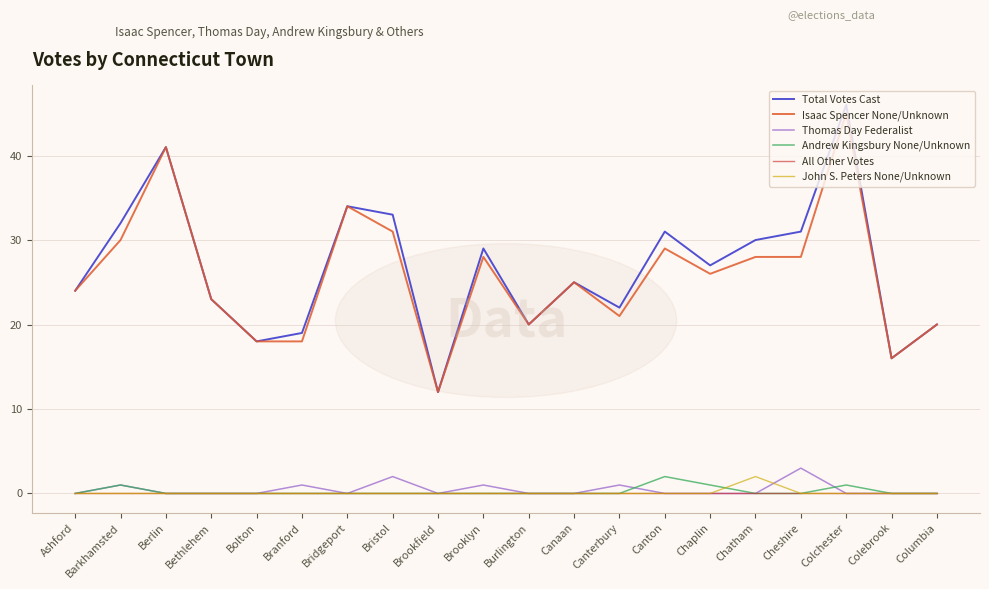

How many categories are shown in the chart?

20